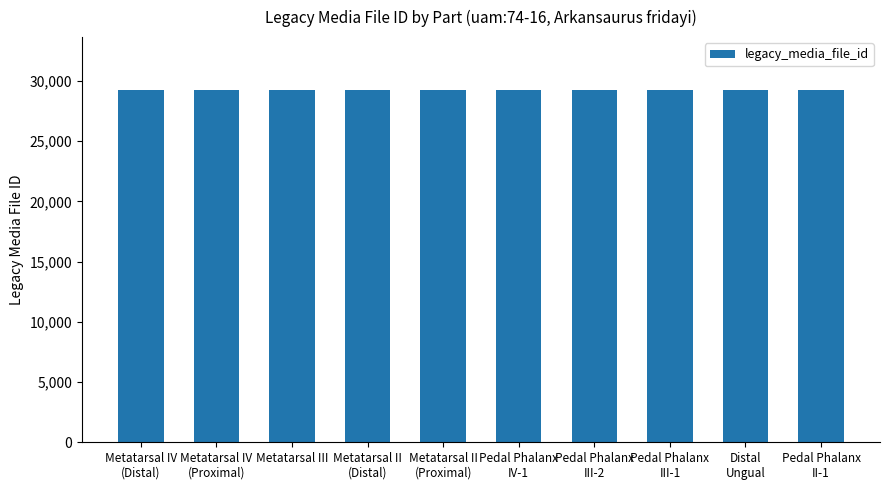

What is the value of the 2nd bar from the left?

29251